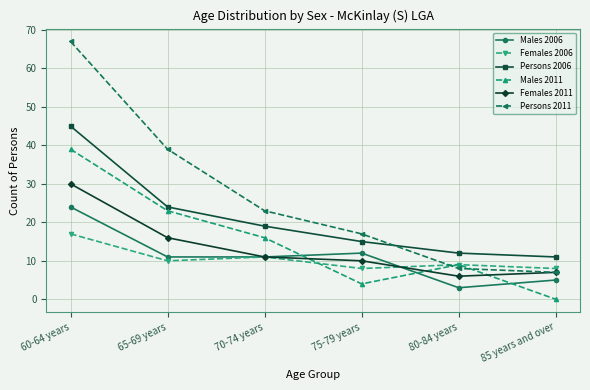

Which series has the widest spread of values?

Persons 2011